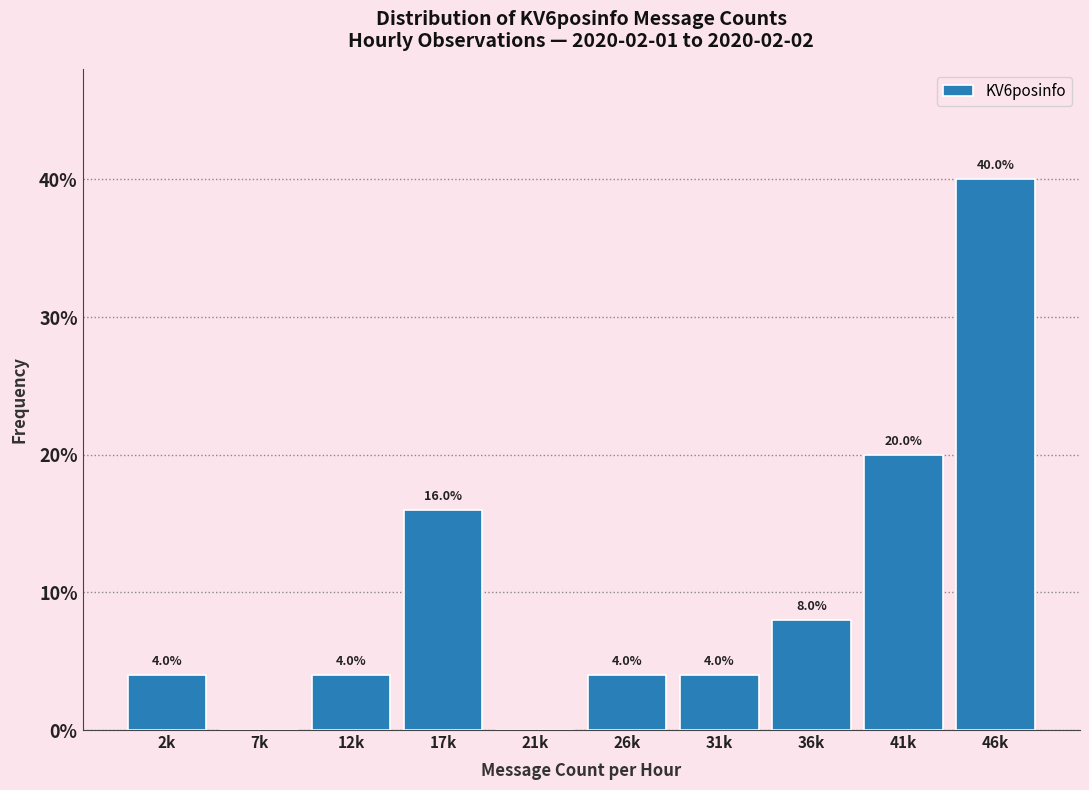

Reading right to left, what are all the values shown in this chart?

46k=40	41k=20	36k=8	31k=4	26k=4	21k=0	17k=16	12k=4	7k=0	2k=4